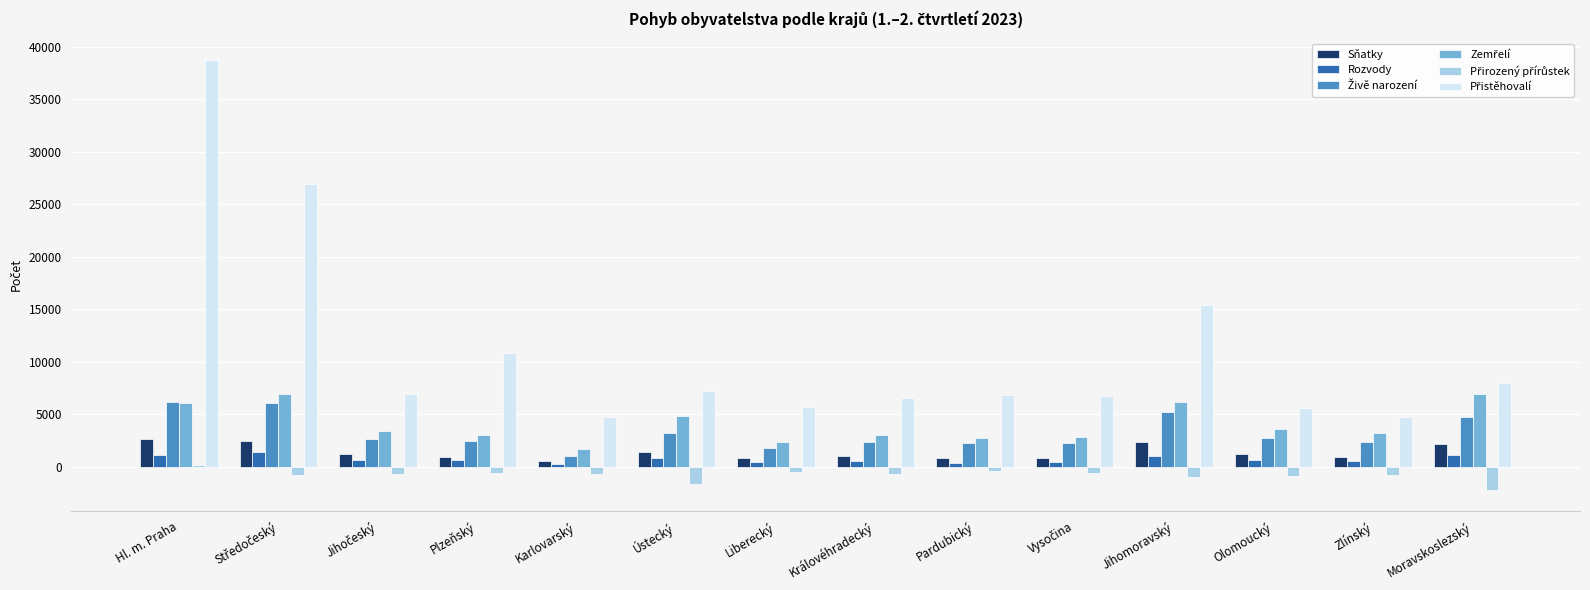

At which category is the sum across all series the highest?

Hl. m. Praha